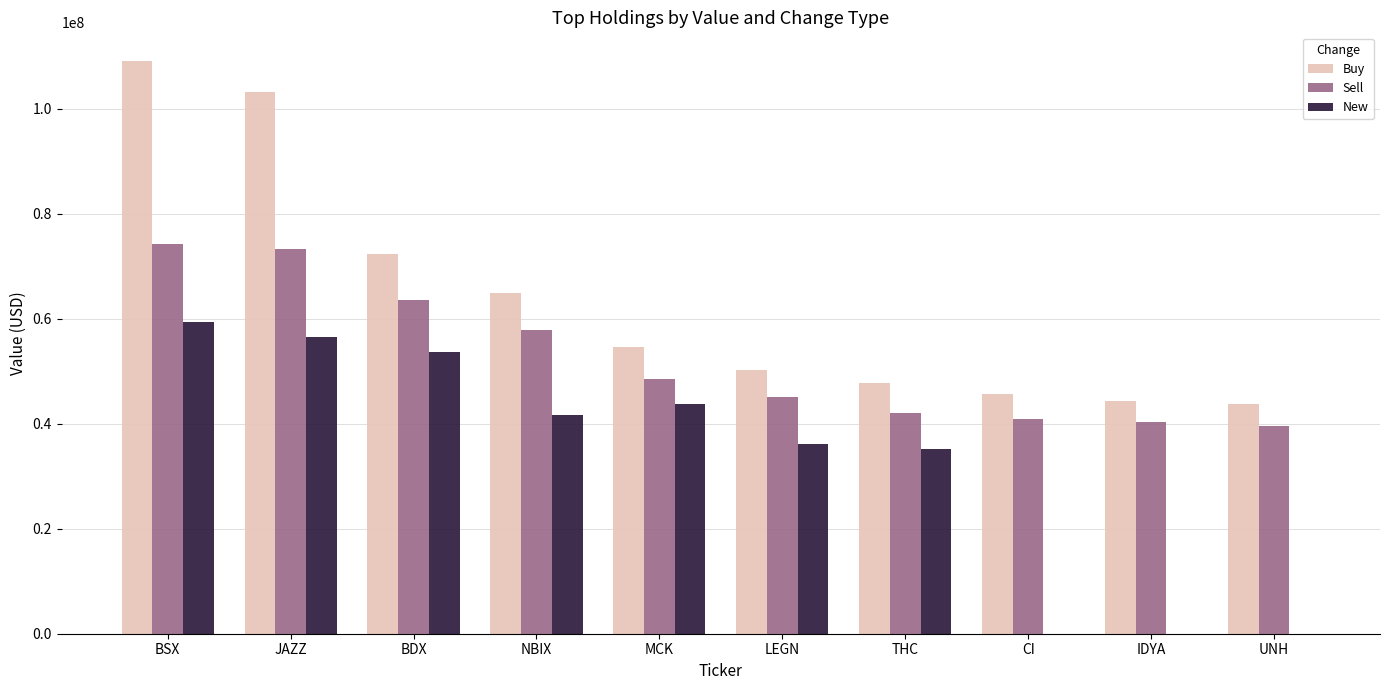

True or false: New has a value of 36114060 at LEGN.

True